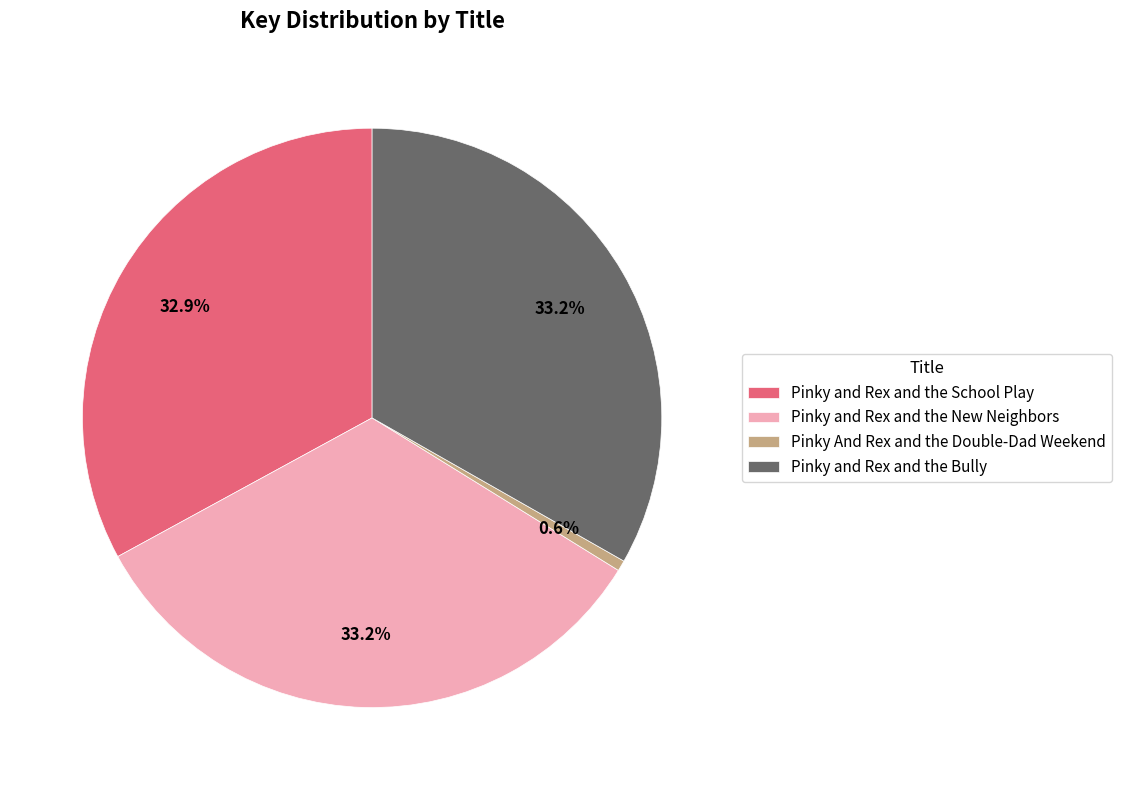

Which slice is the smallest?

Pinky And Rex and the Double-Dad Weekend